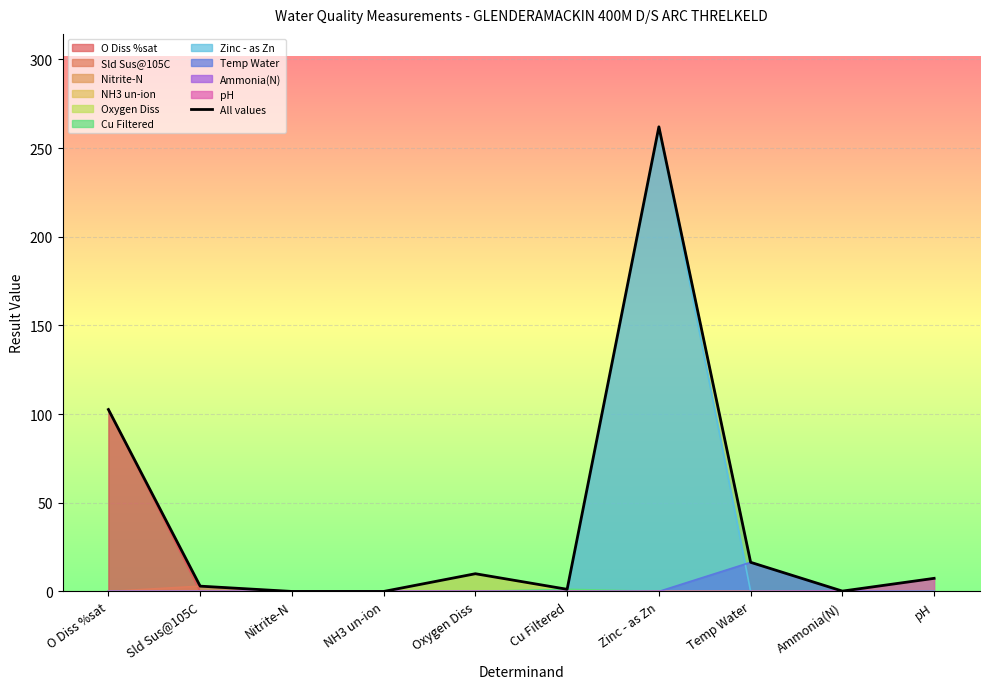

What is the maximum value shown in the chart?

262.0